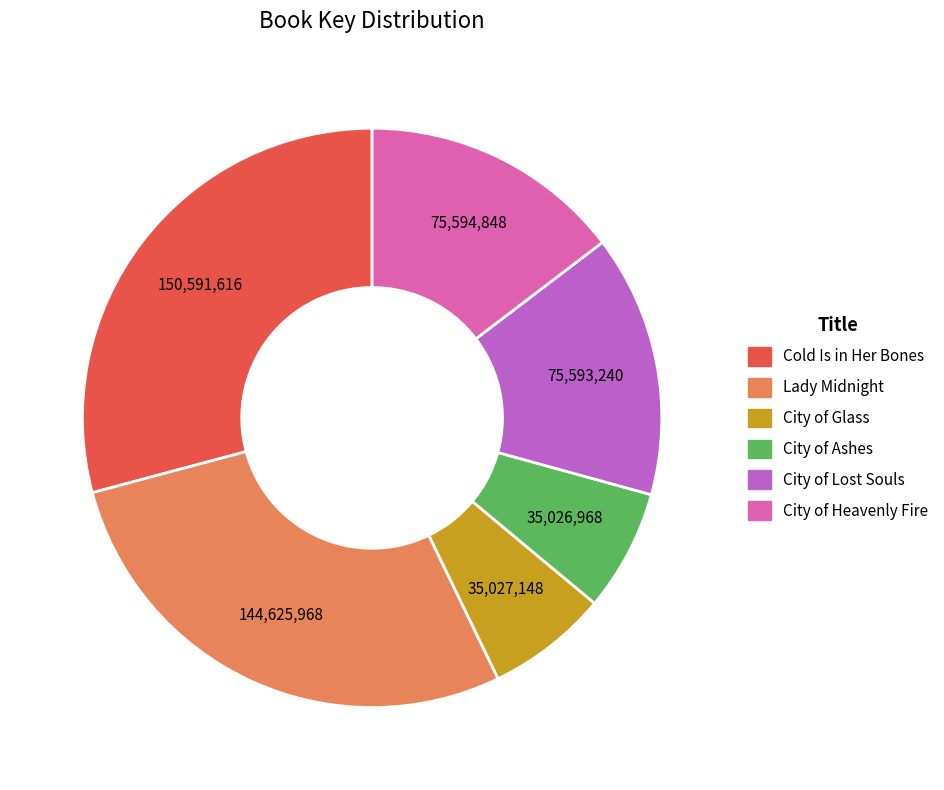

Which slice is the largest?

Cold Is in Her Bones